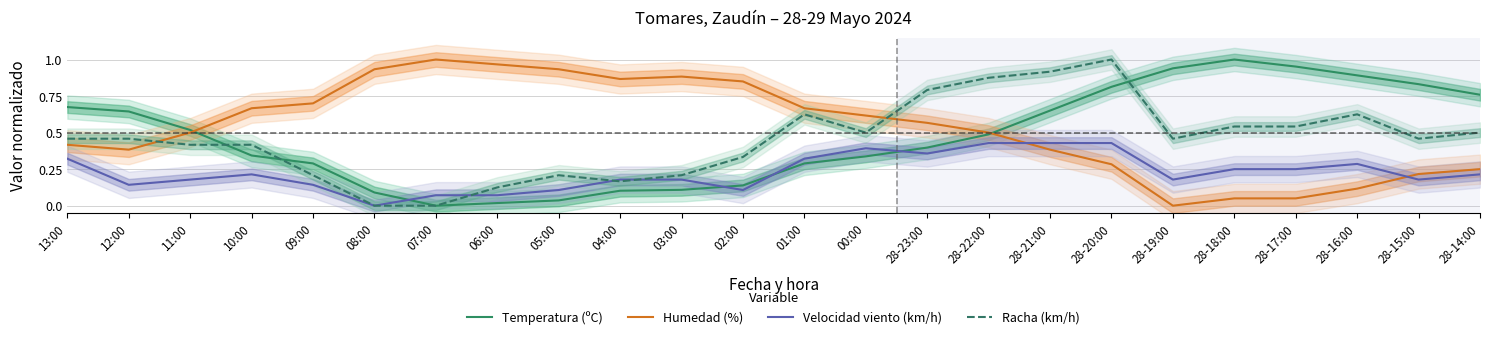

What is the value of the Temperatura (ºC) point at the 3rd from the left?

0.5